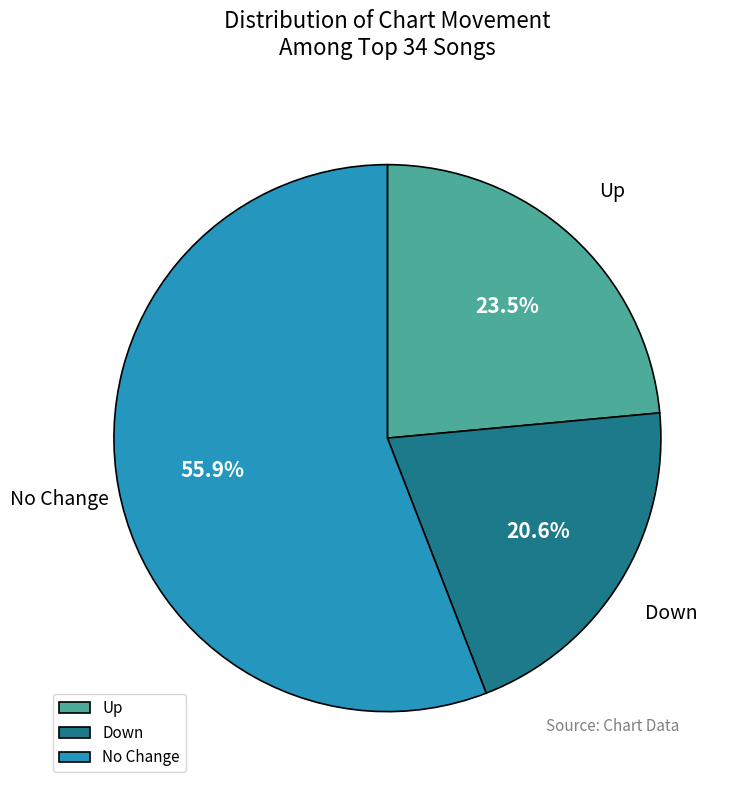

How many slices are in this pie chart?

3